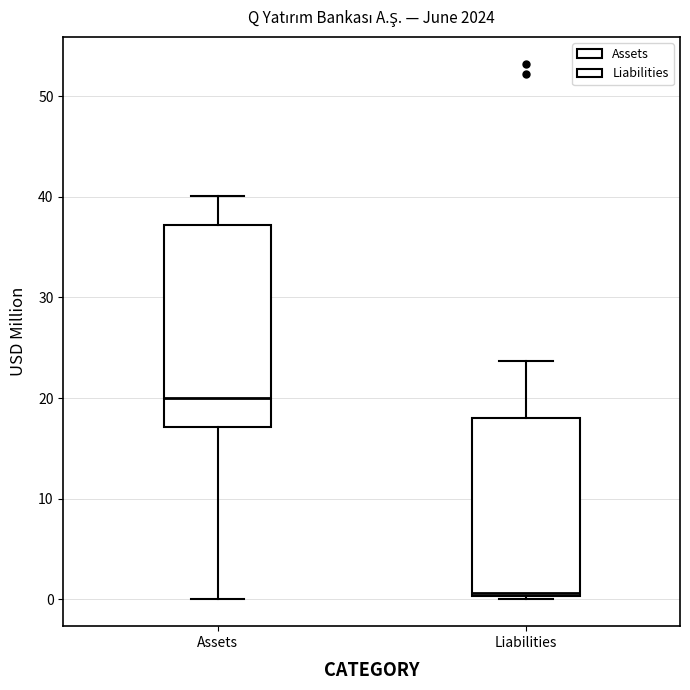

Where is the lower edge of the box for Assets on the y-axis? The values are not printed on the chart, so give them approximately, as read against the axis.

17